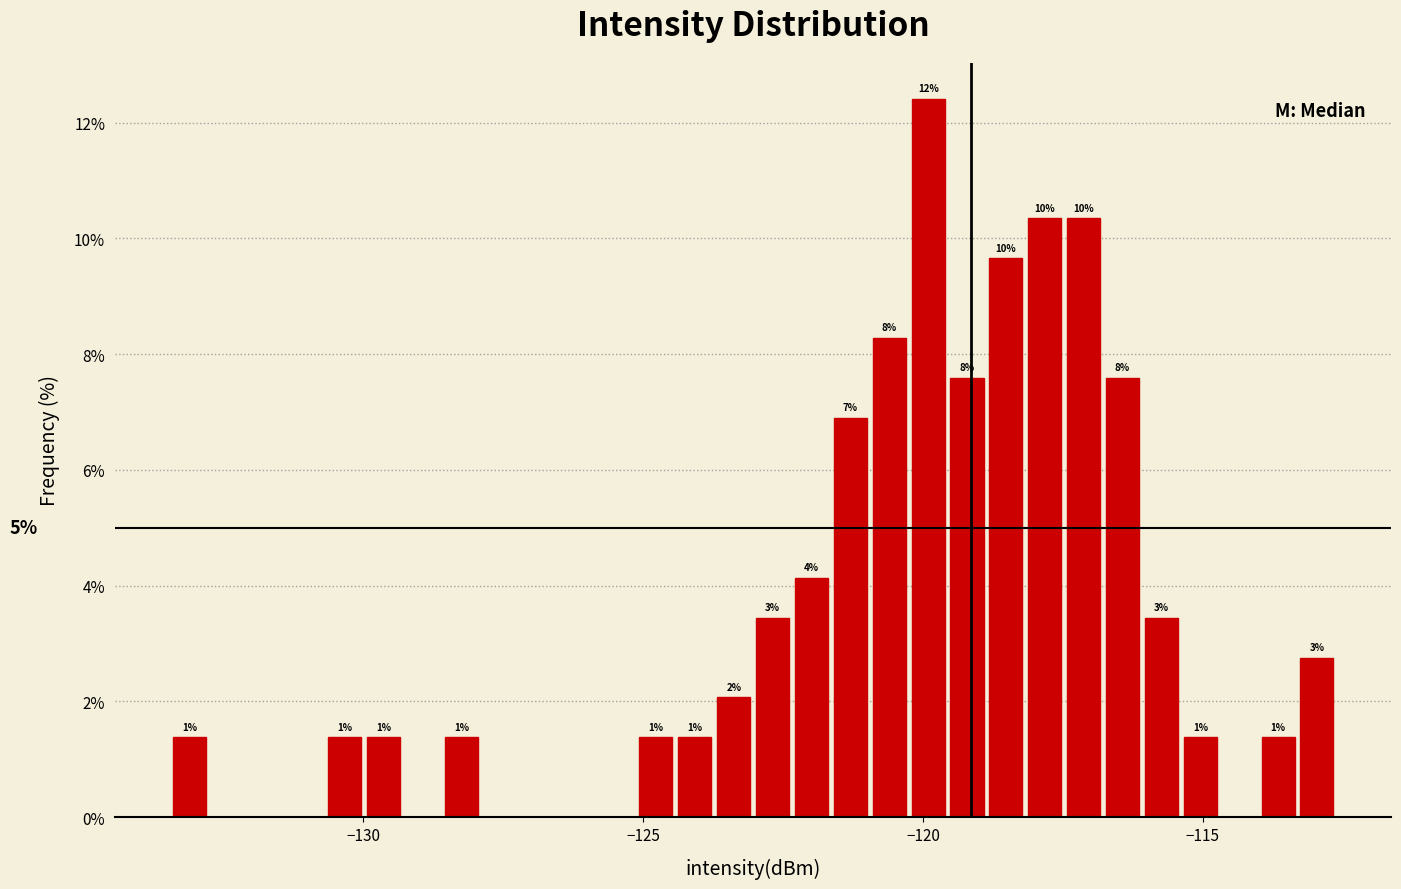

Read against the x-axis, roughly where is the centre of the tallest bar?

-120.0